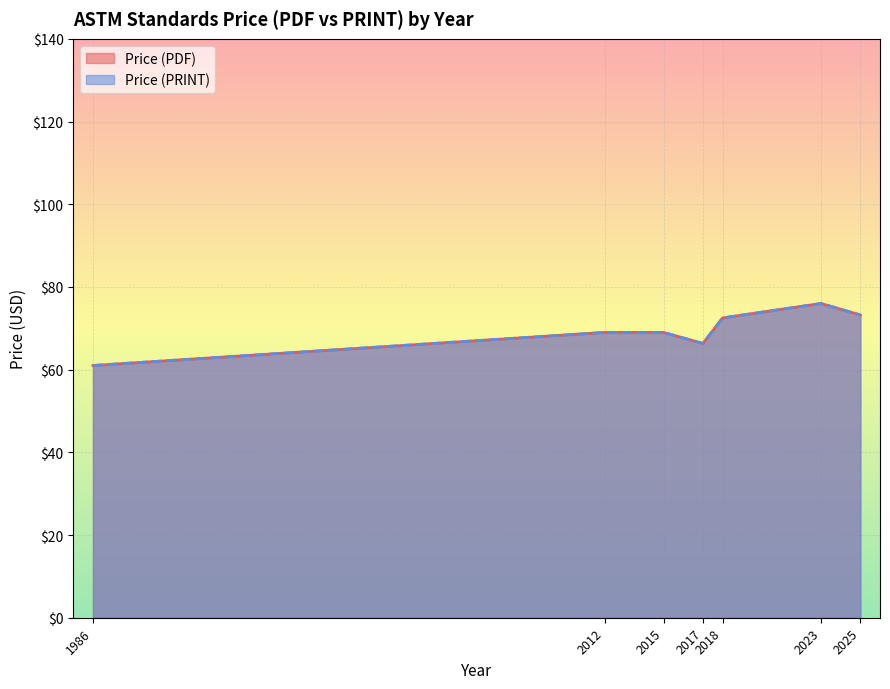

What is the value of the Price (PRINT) point at the 37th from the left?

69